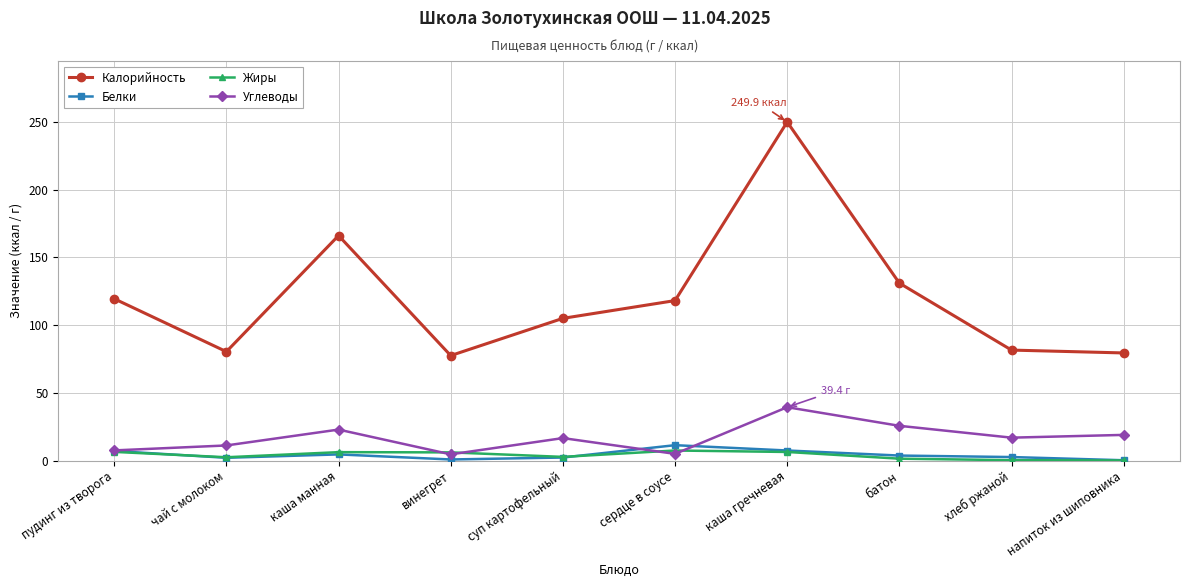

At which category is the sum across all series the highest?

каша гречневая